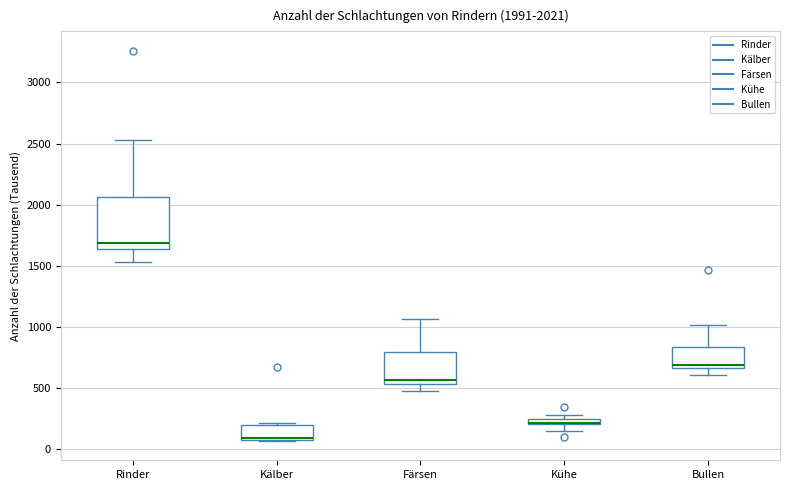

Comparing the boxes themselves (not the whiskers), which one is the tallest?

Rinder